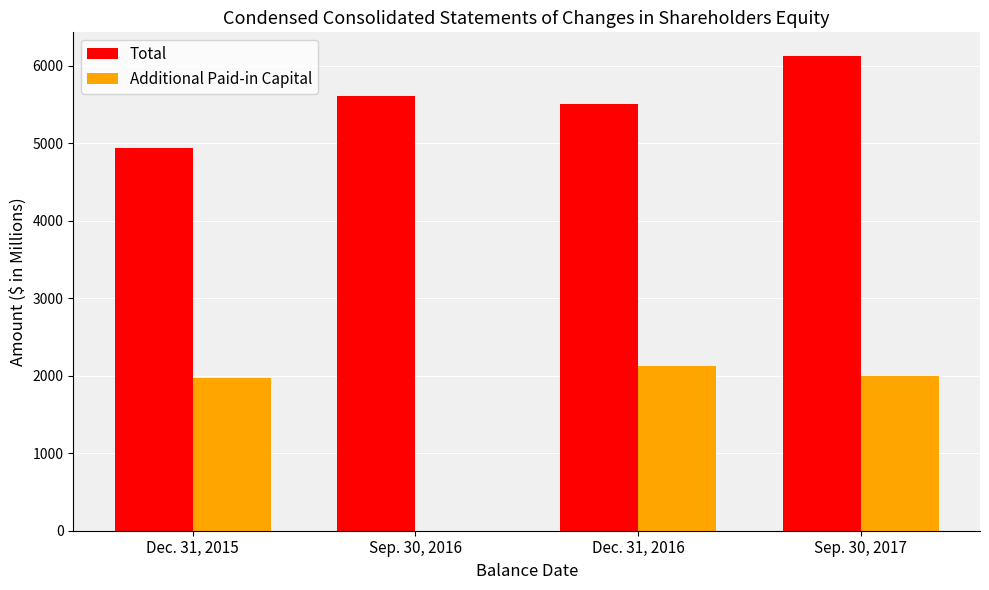

Which series changed the most between Dec. 31, 2015 and Sep. 30, 2016?

Additional Paid-in Capital